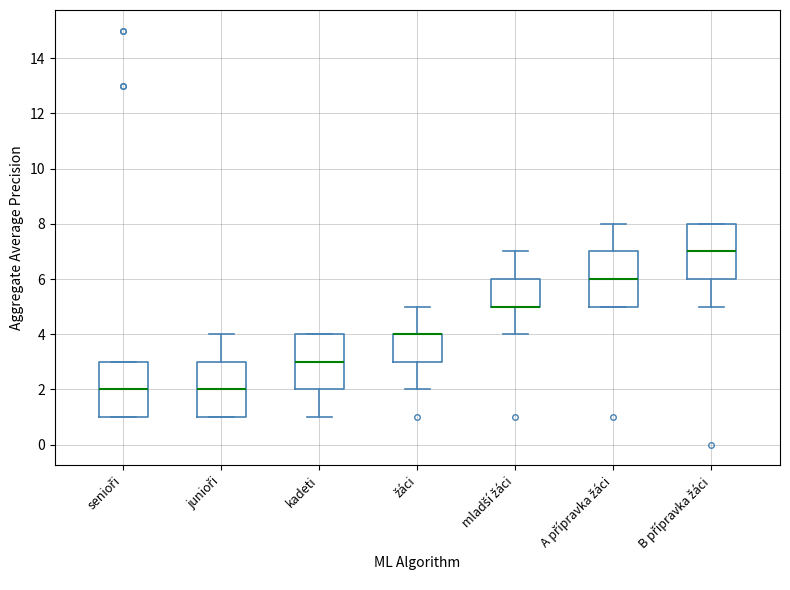

Reading left to right, read every box against the y-axis: the position of its median line, the range the box covers, and the ends of its whiskers. The values are not printed on the chart, so give them approximately, as read against the axis.

senioři: median 2, box 1 to 3, whiskers 1 to 3
junioři: median 2, box 1 to 3, whiskers 1 to 4
kadeti: median 3, box 2 to 4, whiskers 1 to 4
žáci: median 4 (drawn on the box's upper edge), box 3 to 4, whiskers 2 to 5
mladší žáci: median 5 (drawn on the box's lower edge), box 5 to 6, whiskers 4 to 7
A přípravka žáci: median 6, box 5 to 7, whiskers 5 to 8
B přípravka žáci: median 7, box 6 to 8, whiskers 5 to 8